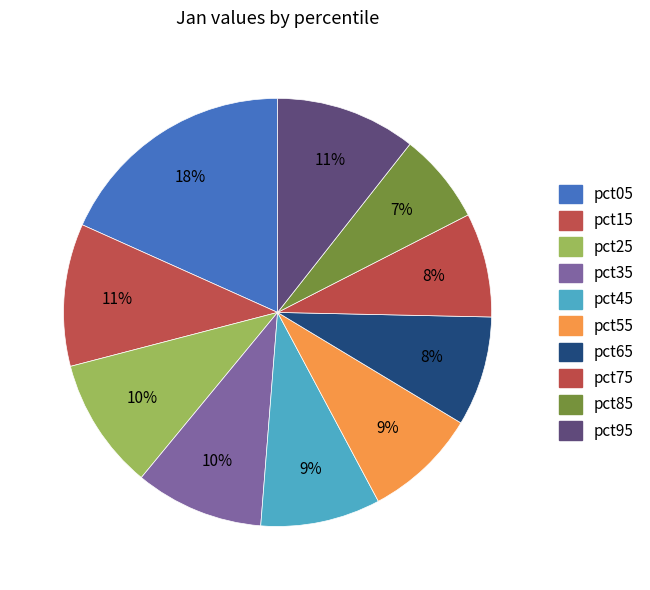

To the nearest percent, what portion does pct75 represent?

8%